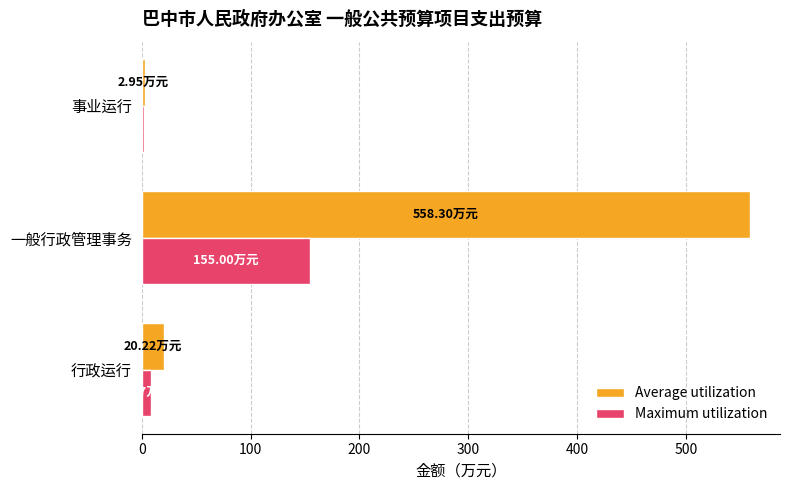

At which category is the sum across all series the highest?

一般行政管理事务